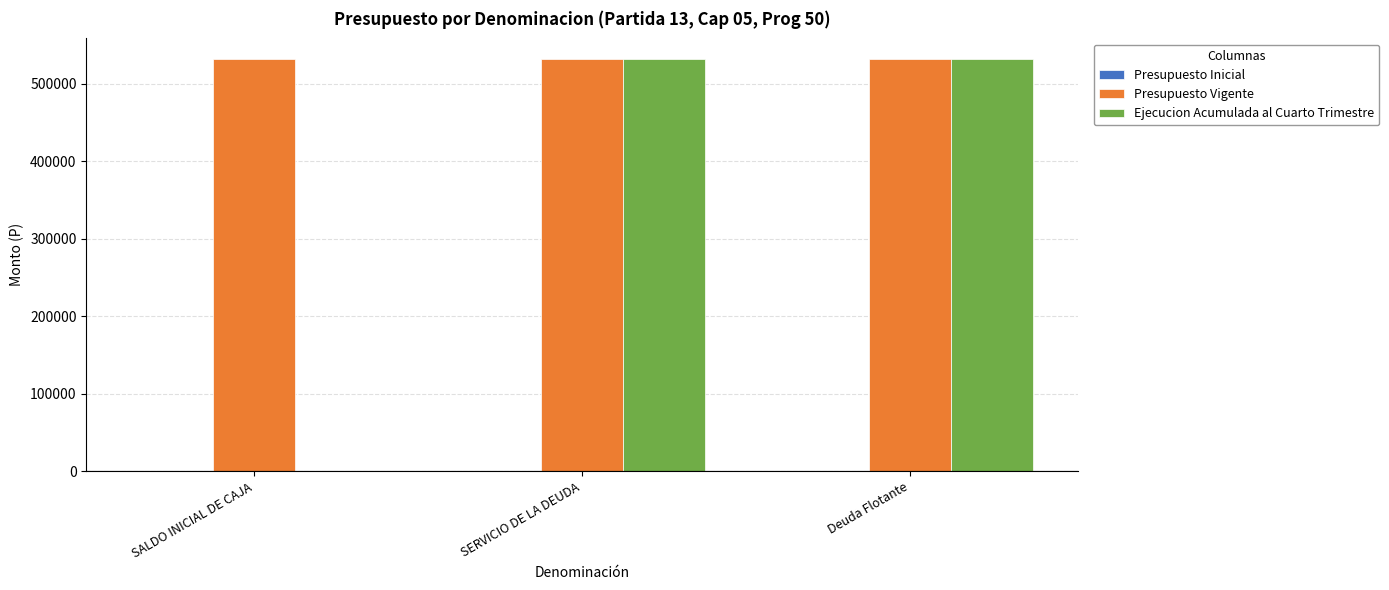

Which series changed the most between SALDO INICIAL DE CAJA and SERVICIO DE LA DEUDA?

Ejecucion Acumulada al Cuarto Trimestre